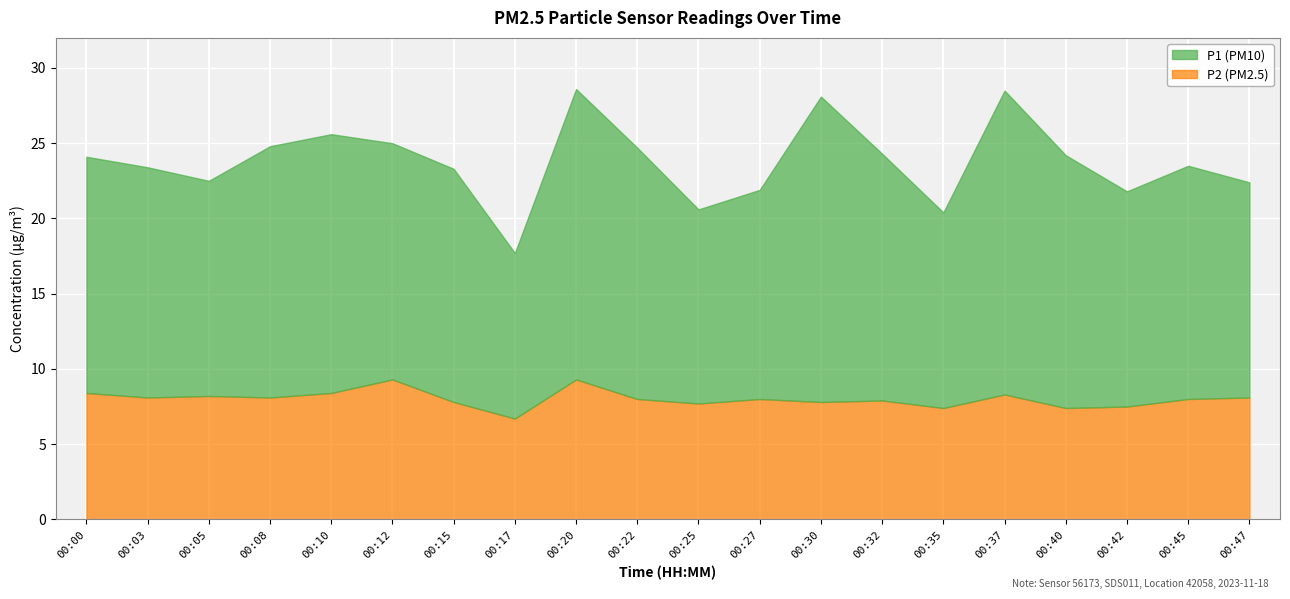

Is it true that P1 equals 8.1 at 19?

False